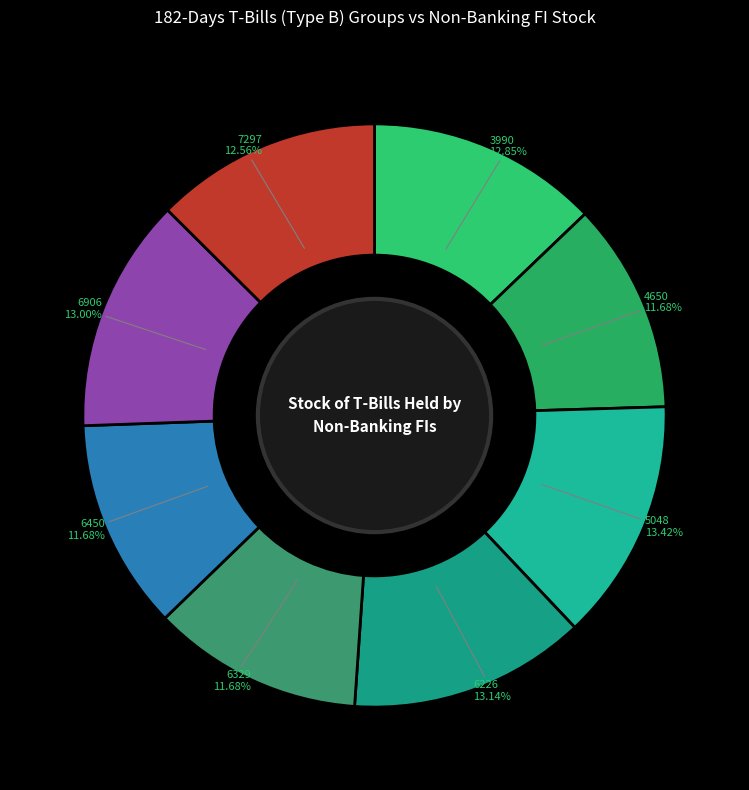

True or false: 4650 accounts for 2% of the total.

False